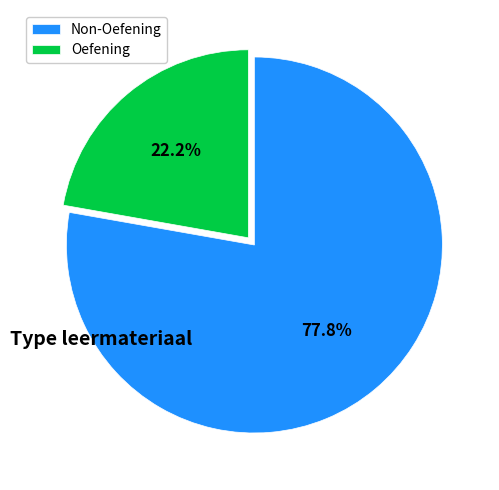

What is the ratio of the value at Oefening to the value at Non-Oefening?

0.3